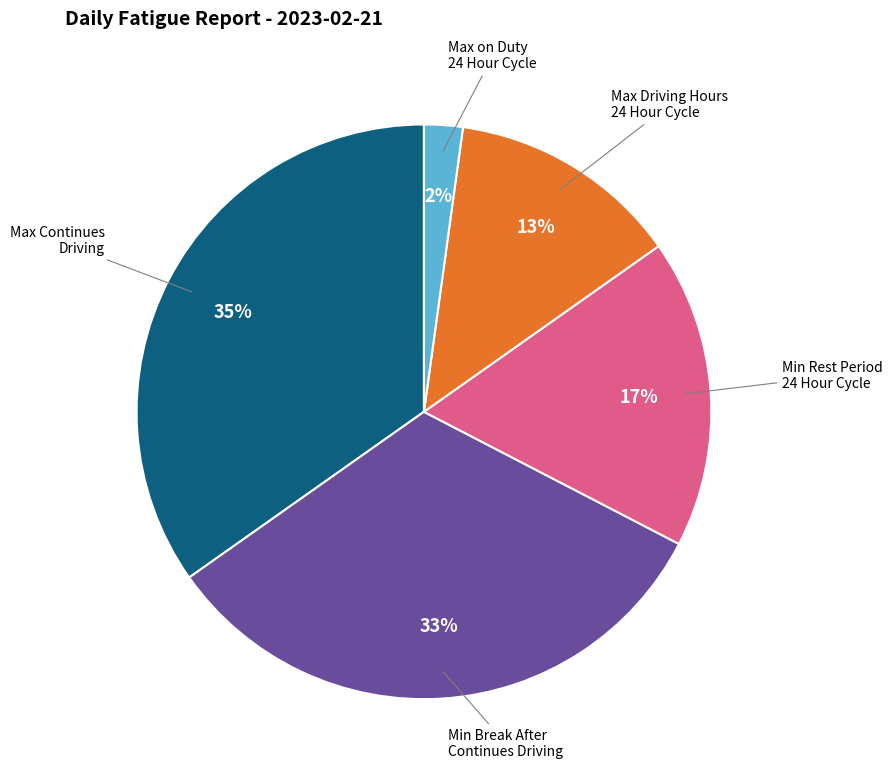

Does any single category account for the majority?

No